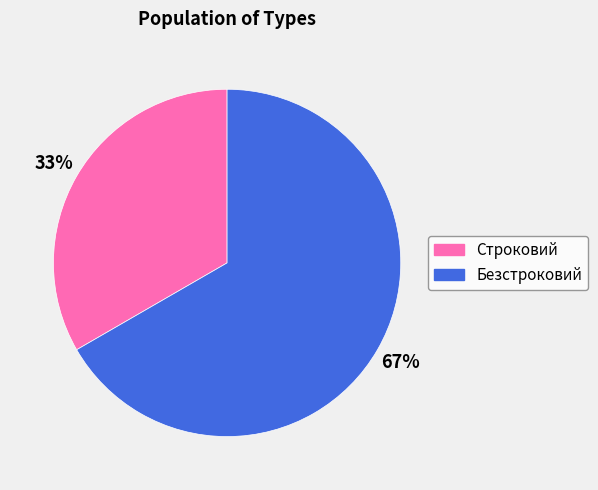

Combined, do Безстроковий and Строковий account for over 50%?

Yes